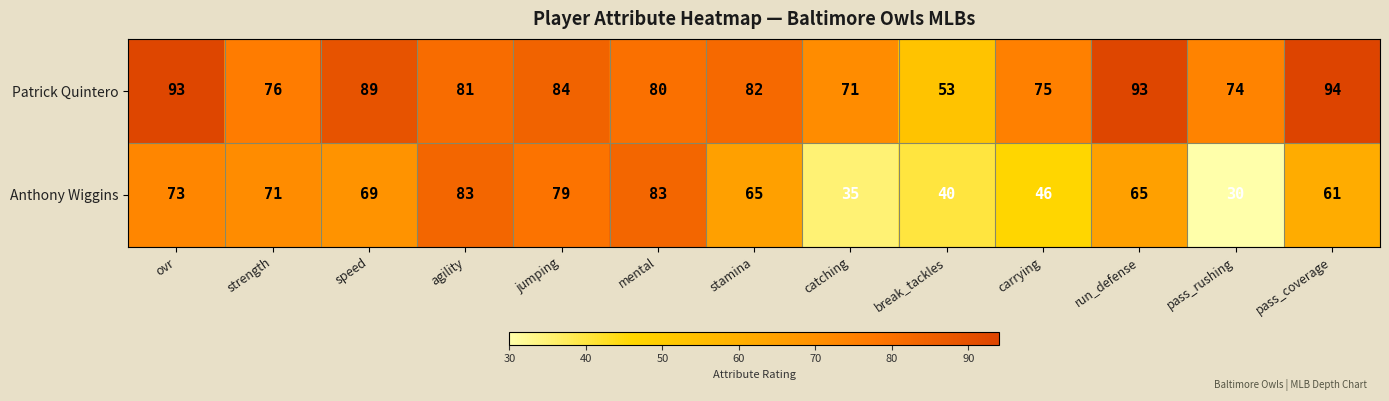

Which series changed the most between stamina and catching?

Anthony Wiggins